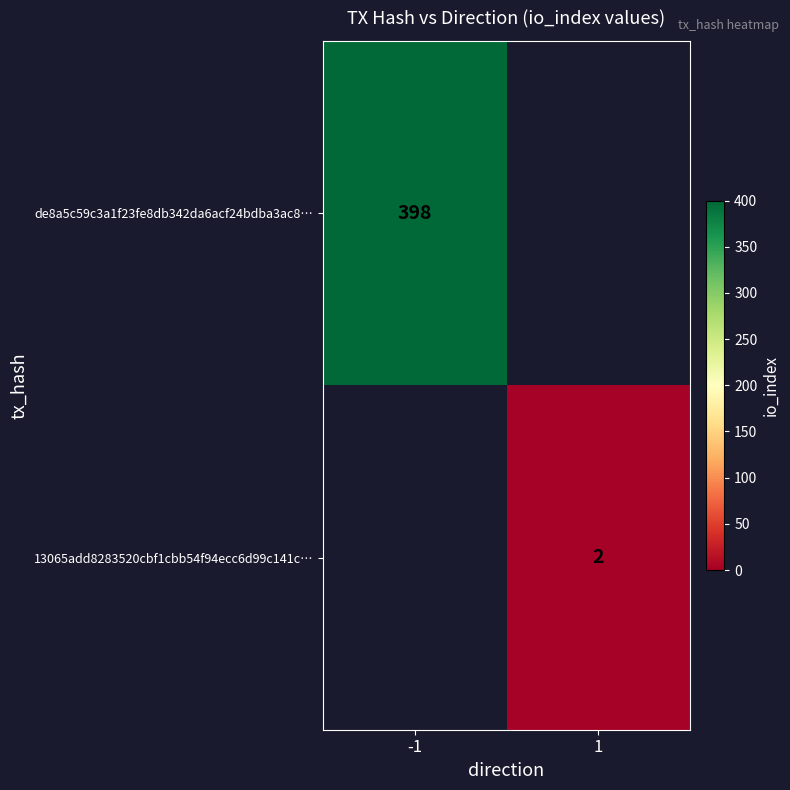

True or false: 13065add8283520cbf1cbb54f94ecc6d99c141c… has a value of 2 at 1.

True